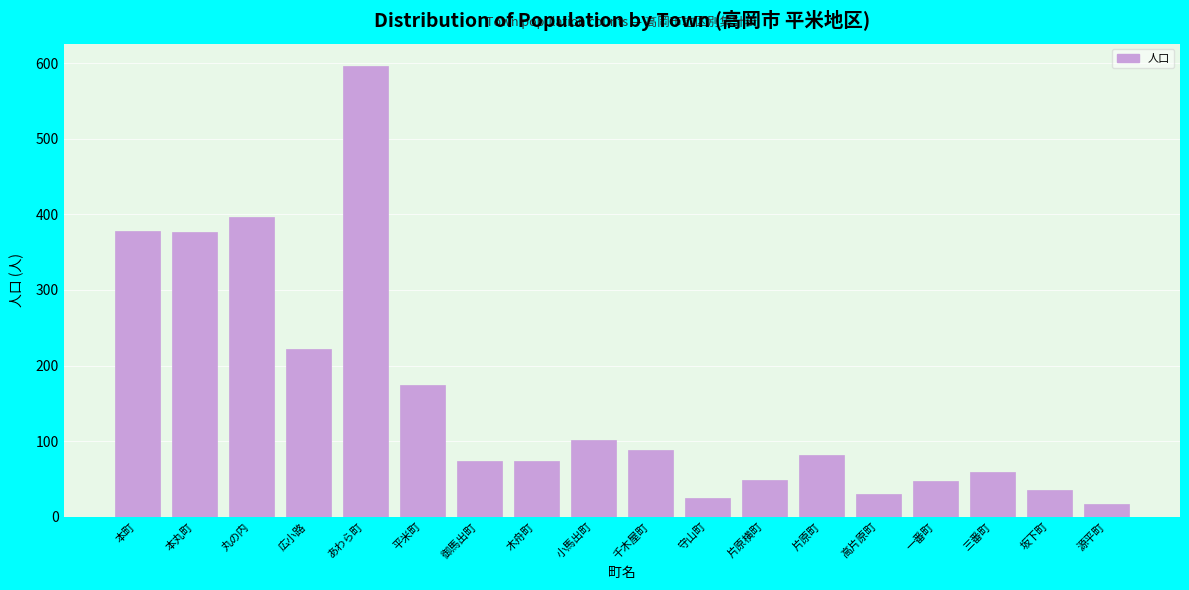

Is it true that the value at 片原横町 is 48?

True